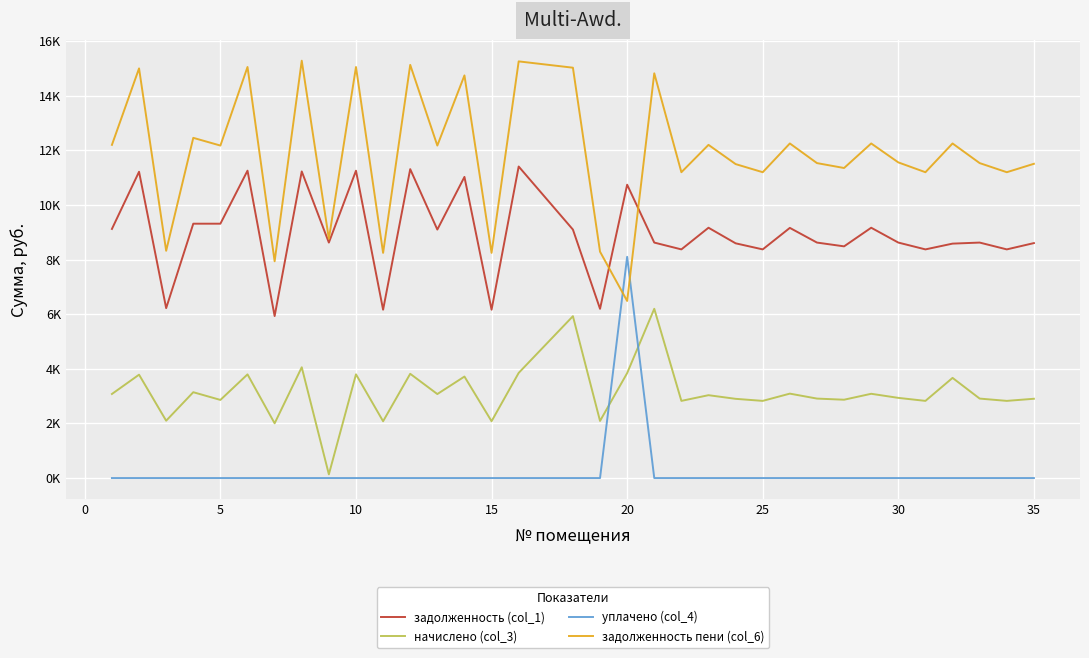

What is the maximum value shown in the chart?

15279.6